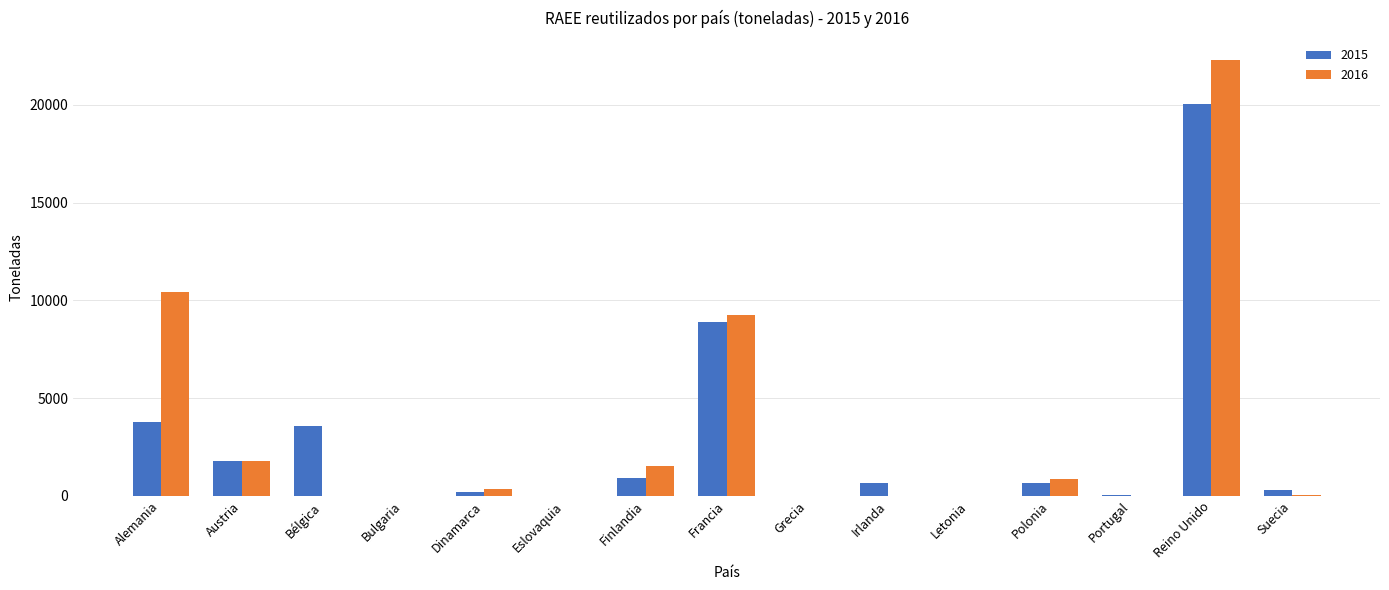

Are the bars grouped side by side (vs. stacked)?

Yes